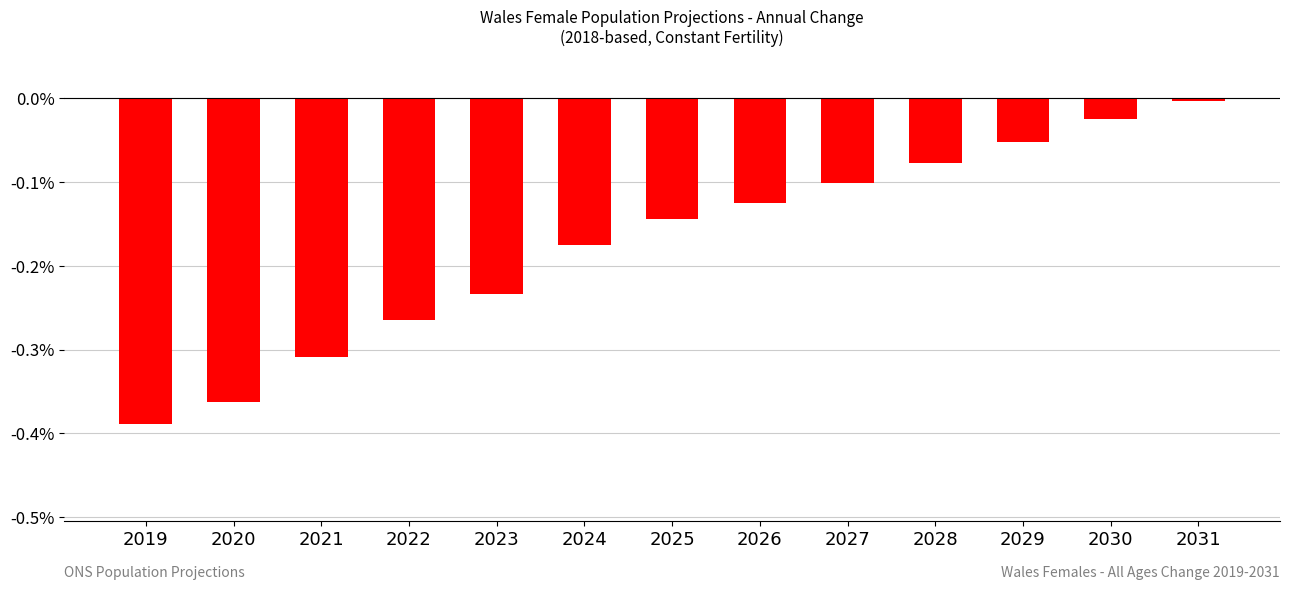

What is the sum of all values?

-2.3